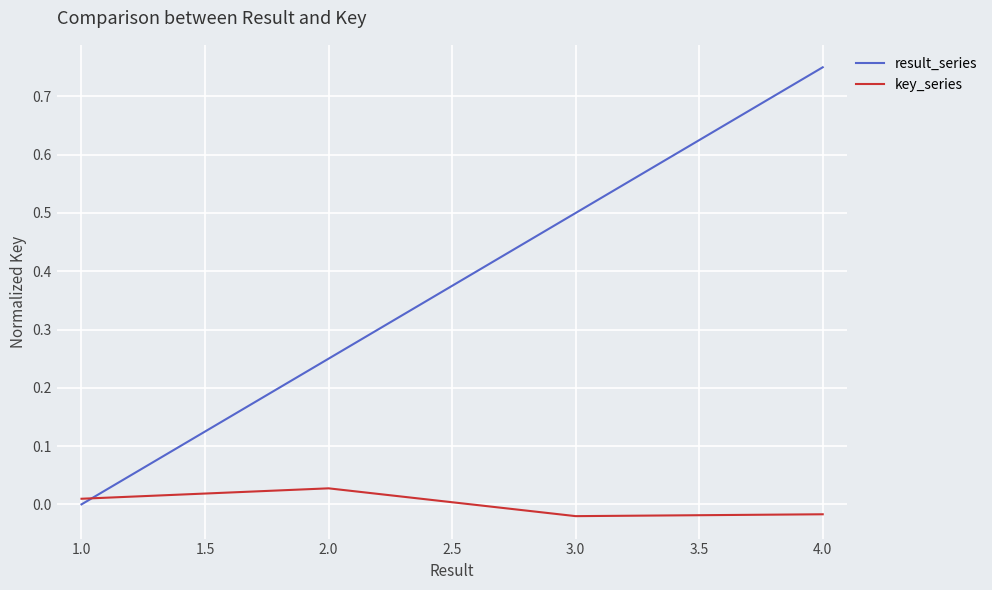

True or false: result_series has more than 0 points higher than both neighbors.

False